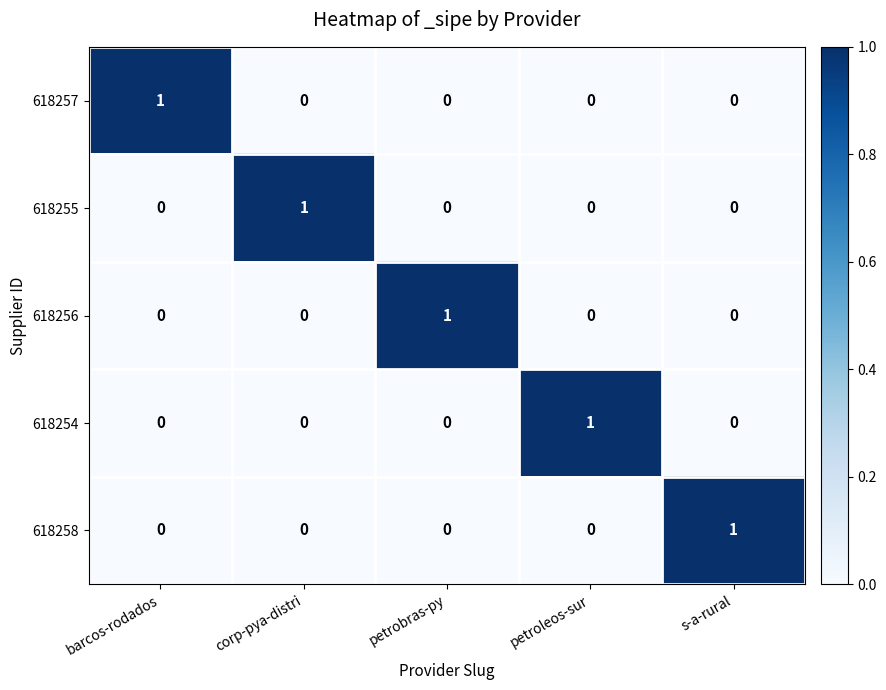

Is it true that 618258 equals -1 at petroleos-sur?

False